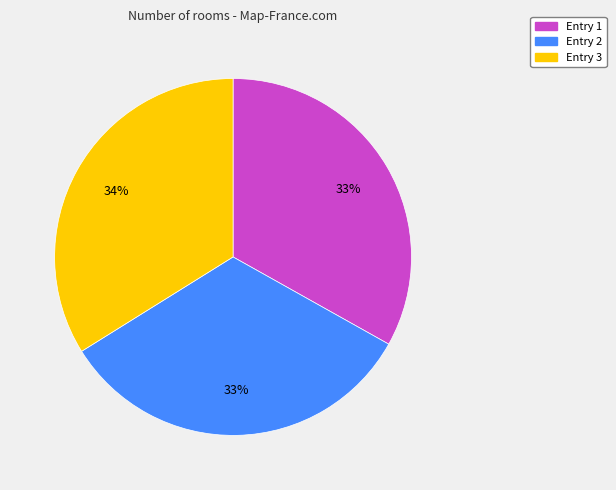

Does any single category account for the majority?

No